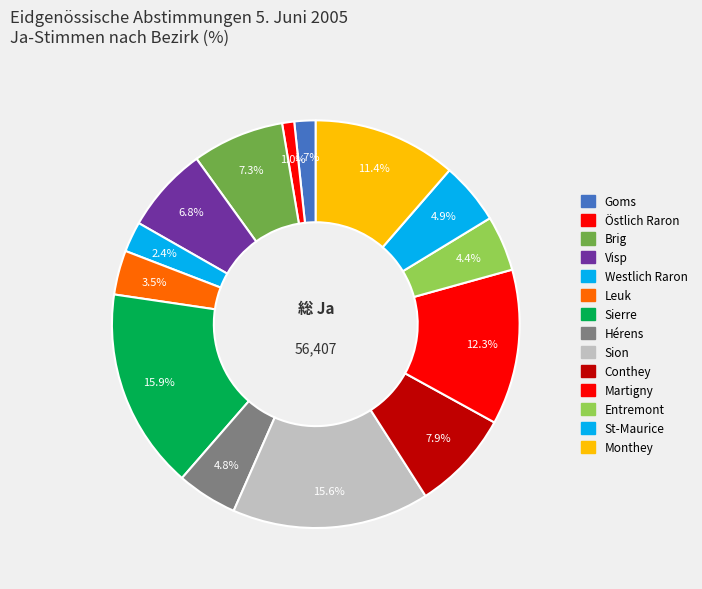

How many slices are in this pie chart?

14